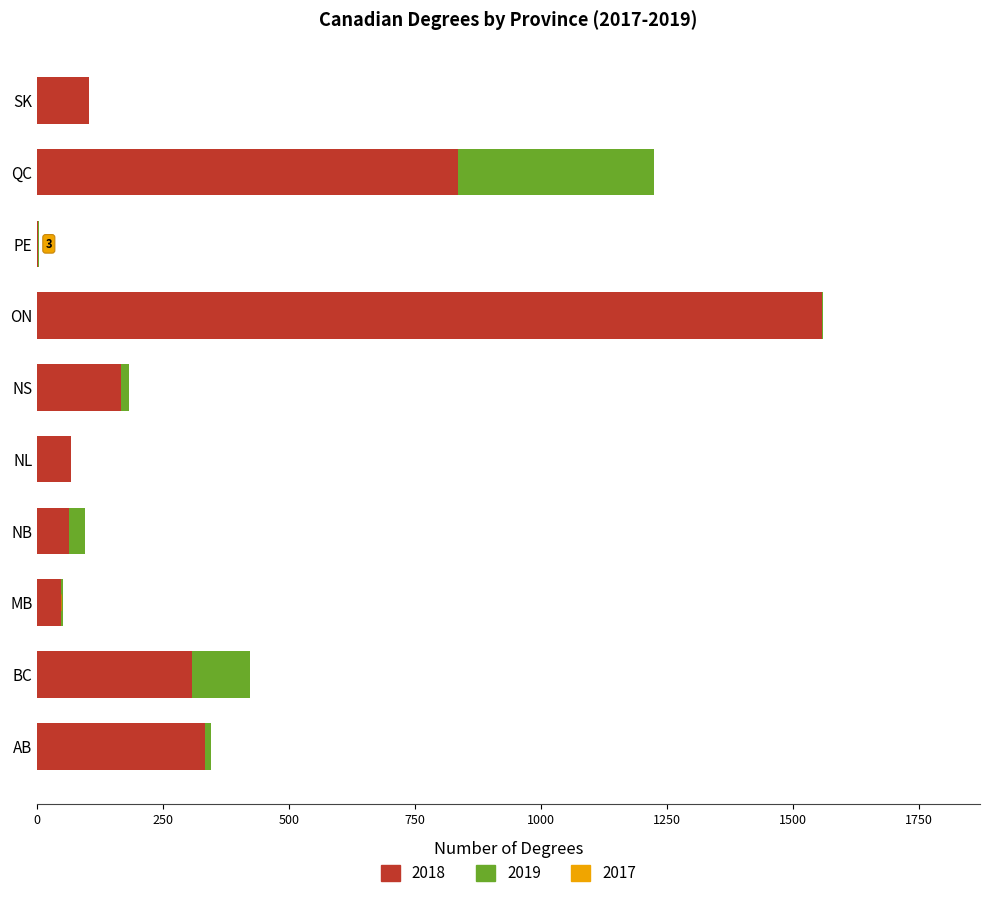

What is the average value of the 2018 series?

349